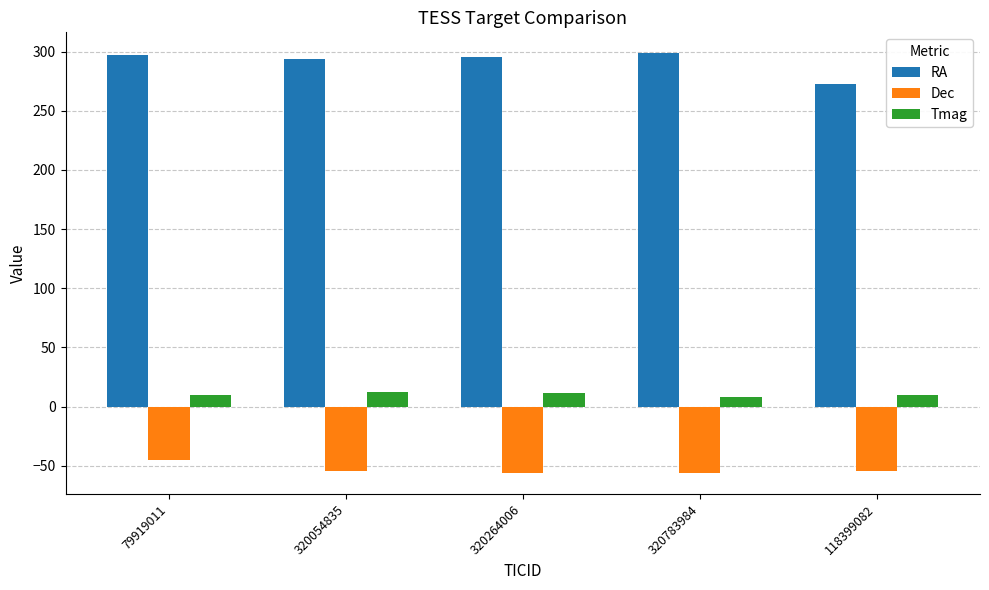

Rank the series at 79919011 from highest to lowest value.

RA, Tmag, Dec